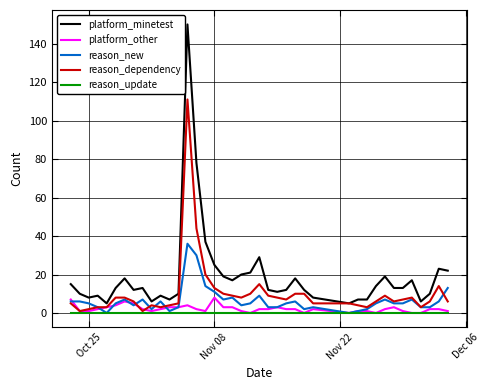

Which series has the largest total across all categories?

platform_minetest